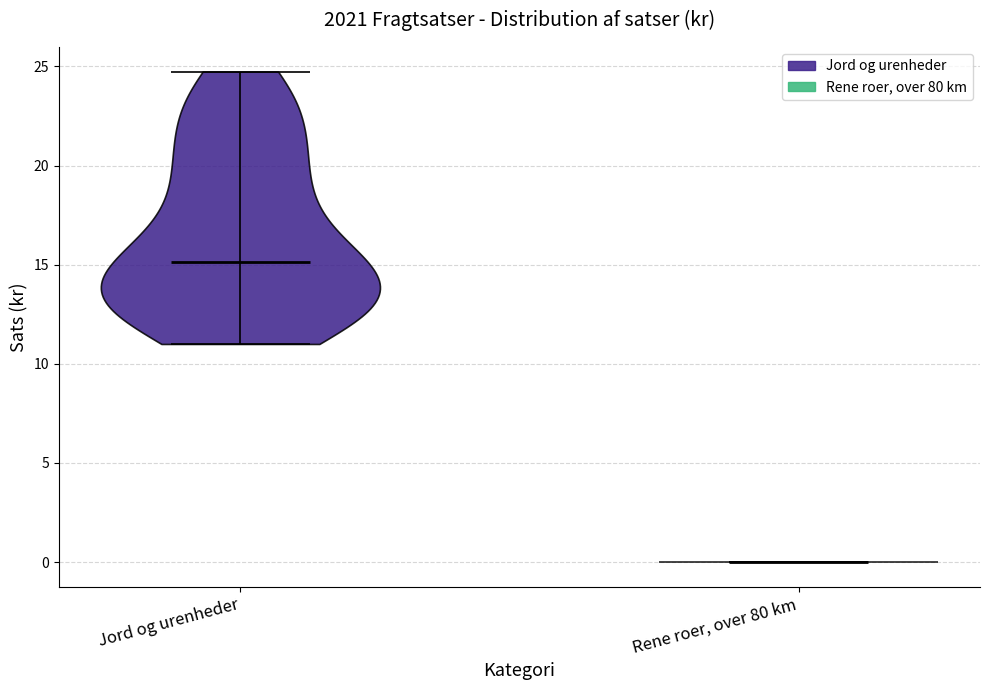

Reading left to right, read every violin against the y-axis: where its median line is, and the lowest and highest points it reaches. The values are not printed on the chart, so give them approximately, as read against the axis.

Jord og urenheder: median line 15.0, lowest point 11.0, highest point 24.5
Rene roer, over 80 km: median line 0.0, lowest point 0.0, highest point 0.0